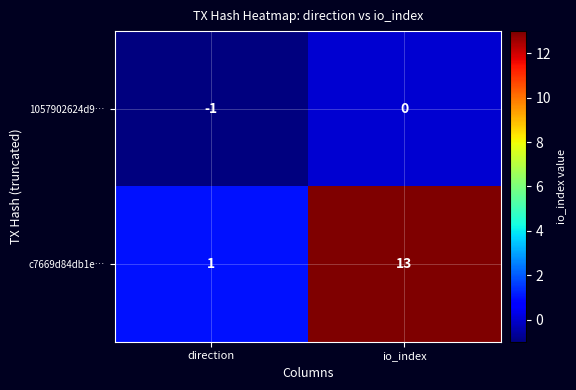

Which series has the widest spread of values?

c7669d84db1e…